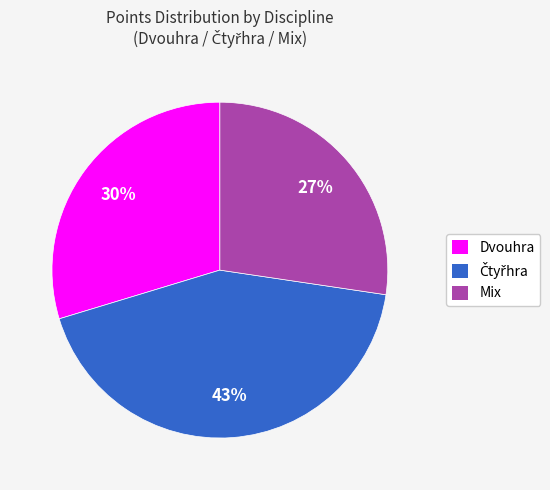

Is it true that Mix is 41% of the pie?

False